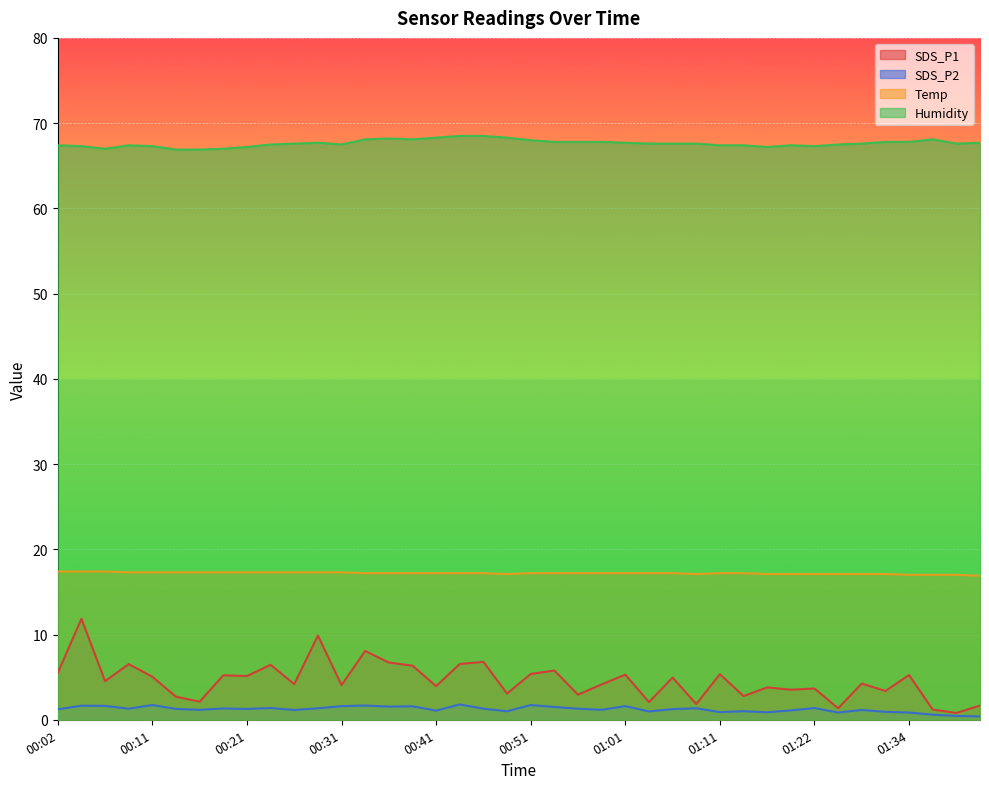

True or false: Humidity and Temp cross at least once.

False